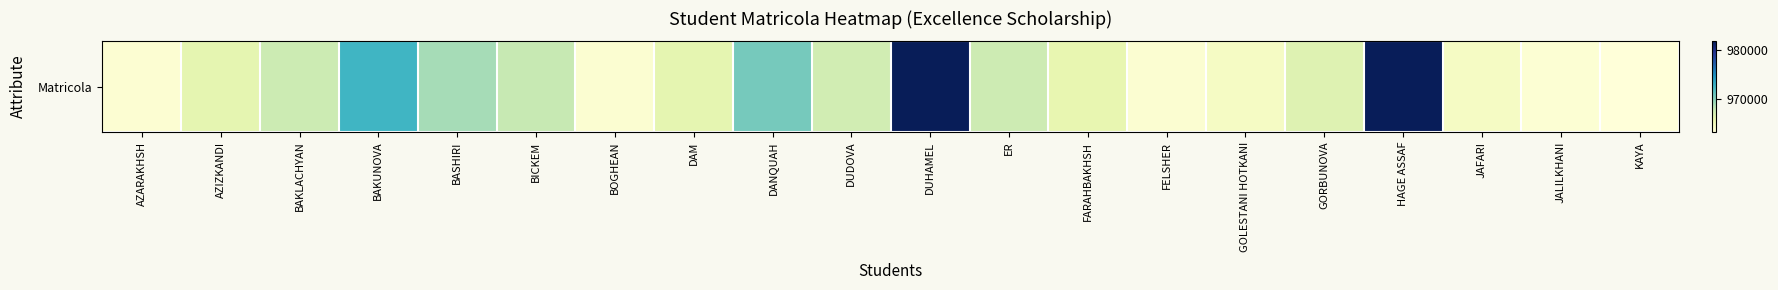

Which category has the highest value across all series?

DUHAMEL